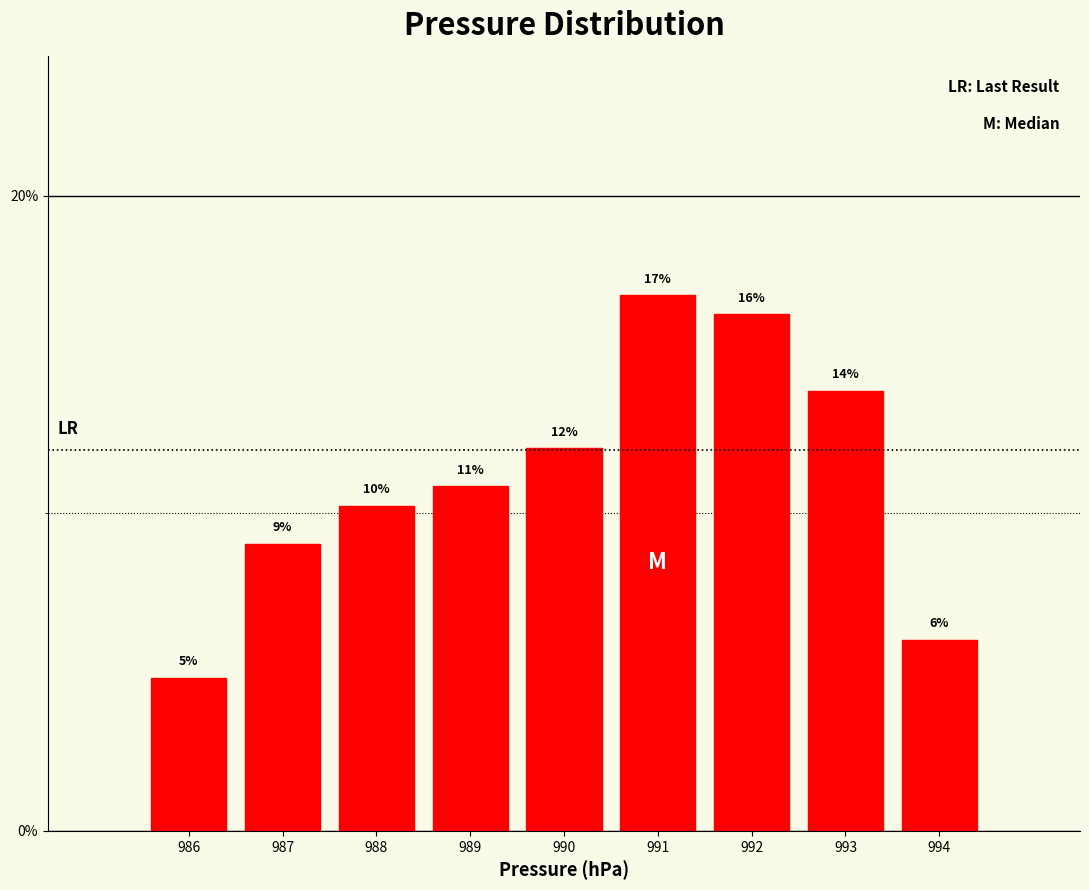

How many bars are there in total?

9